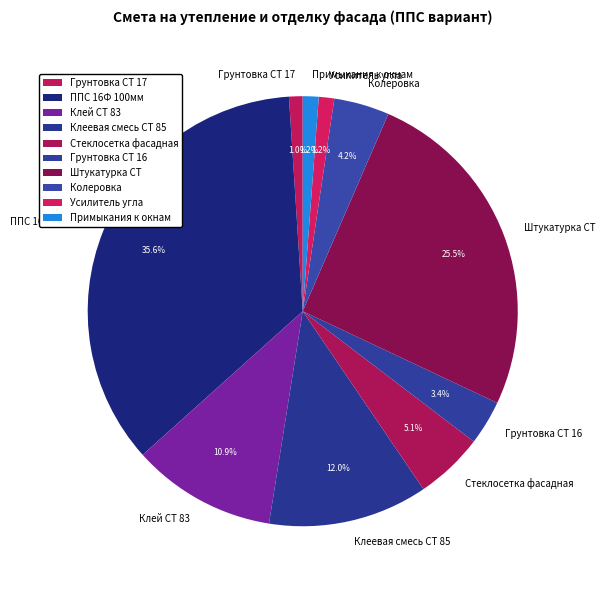

Which has a higher value, Грунтовка СТ 16 or Усилитель угла?

Грунтовка СТ 16